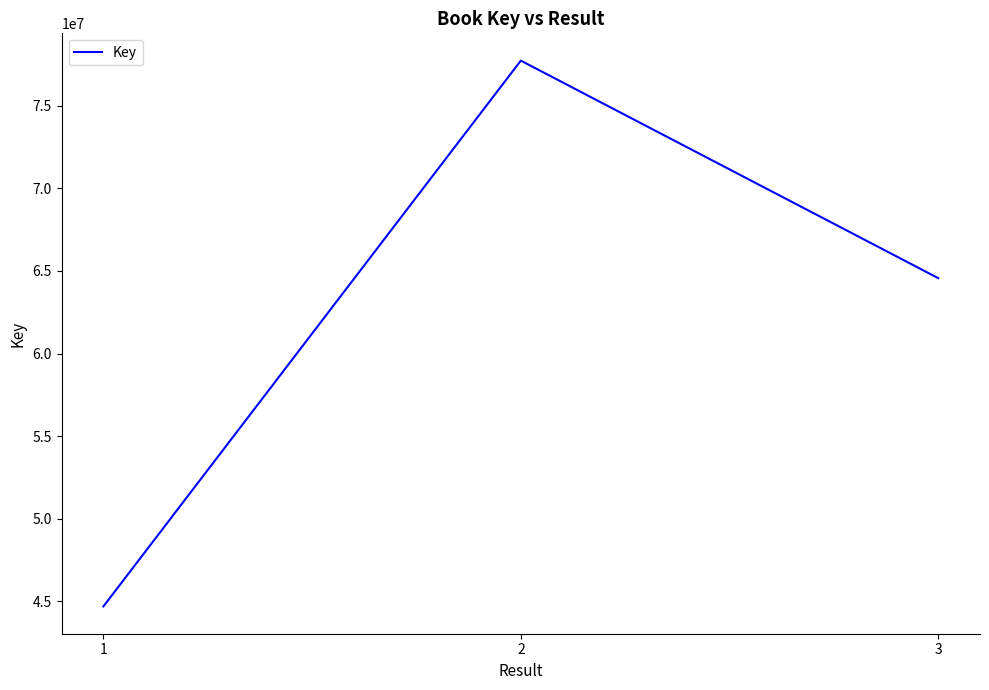

Does the chart have visible grid lines?

No